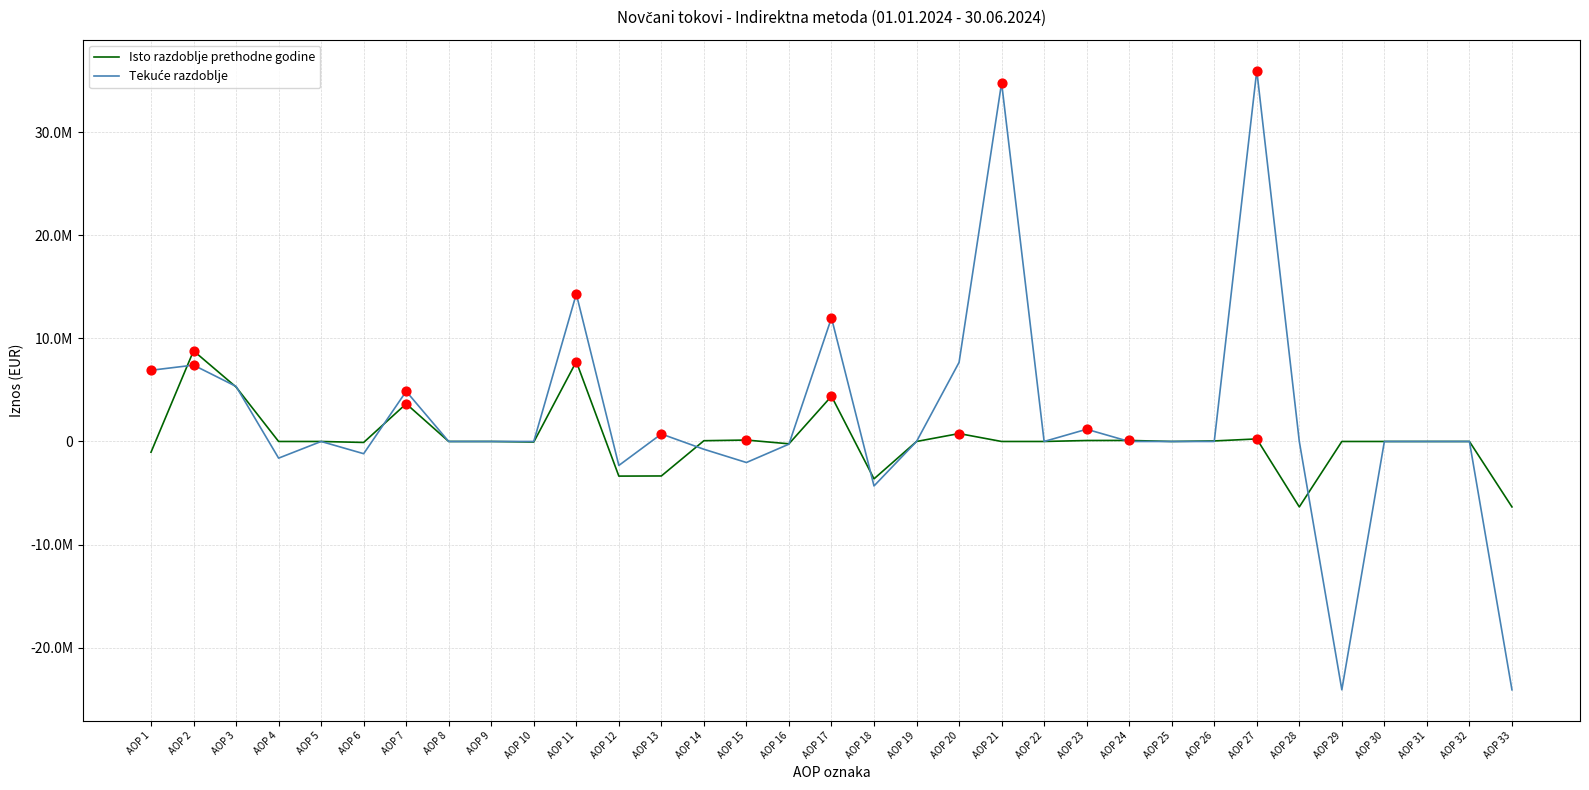

Is this an area chart (filled region under the line)?

No